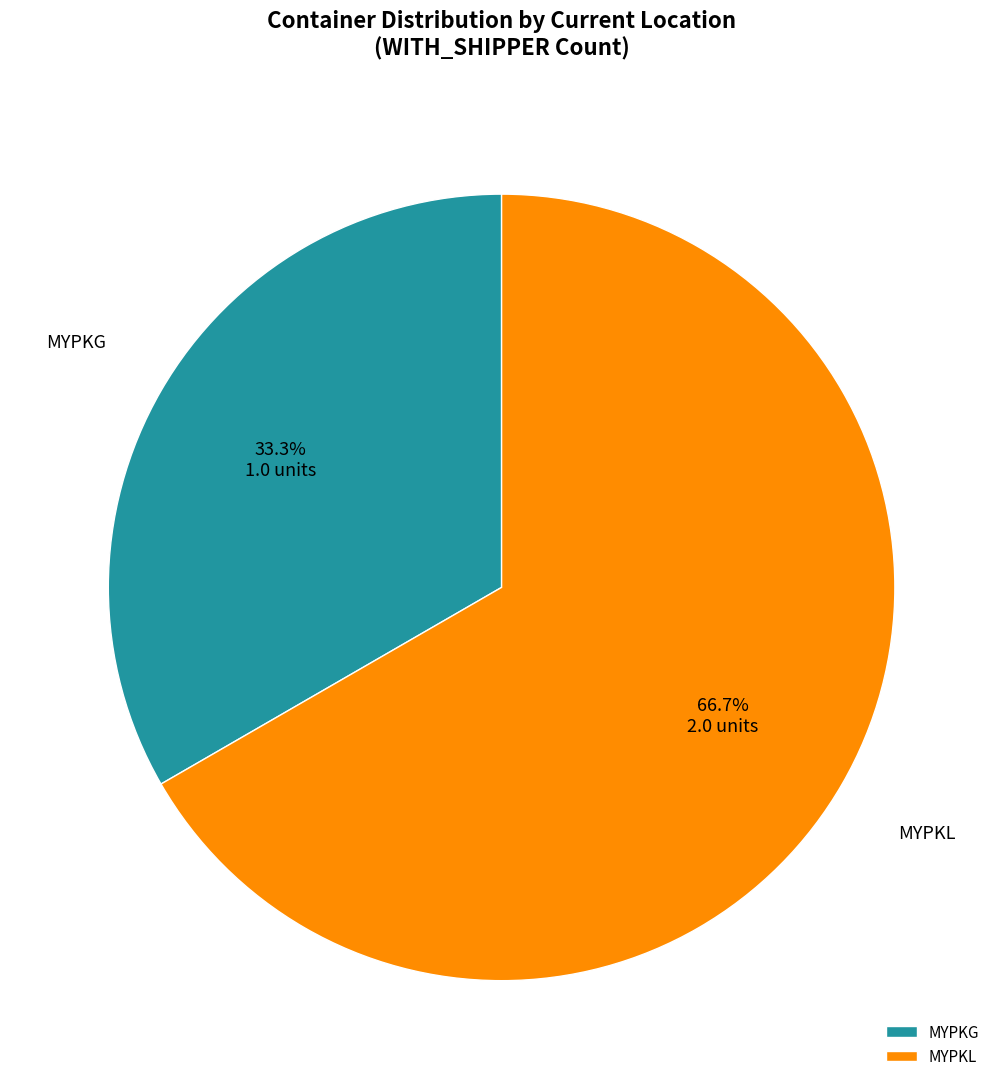

What percentage do MYPKG and MYPKL together represent?

100.0%